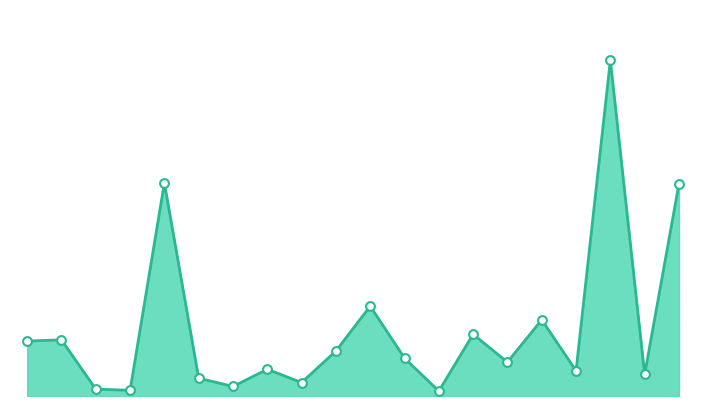

Is this an area chart (filled region under the line)?

Yes